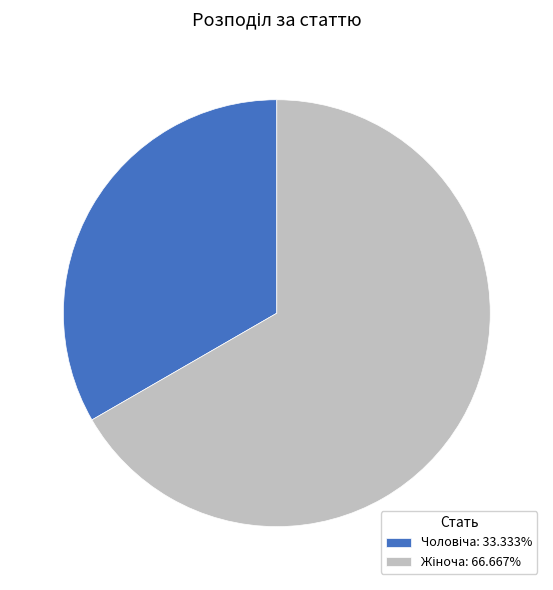

Is there a majority slice in this chart?

Yes